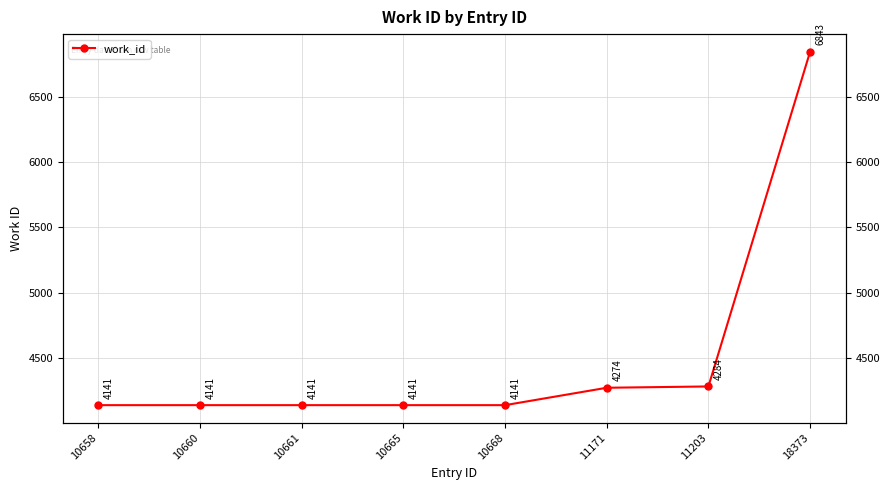

What is the ratio of the value at 18373 to the value at 11203?

1.6